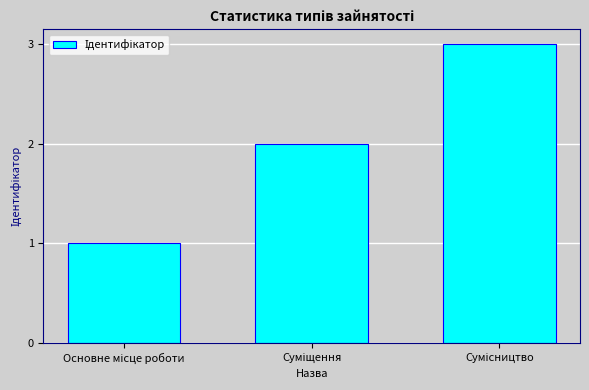

What is the sum of all values?

6